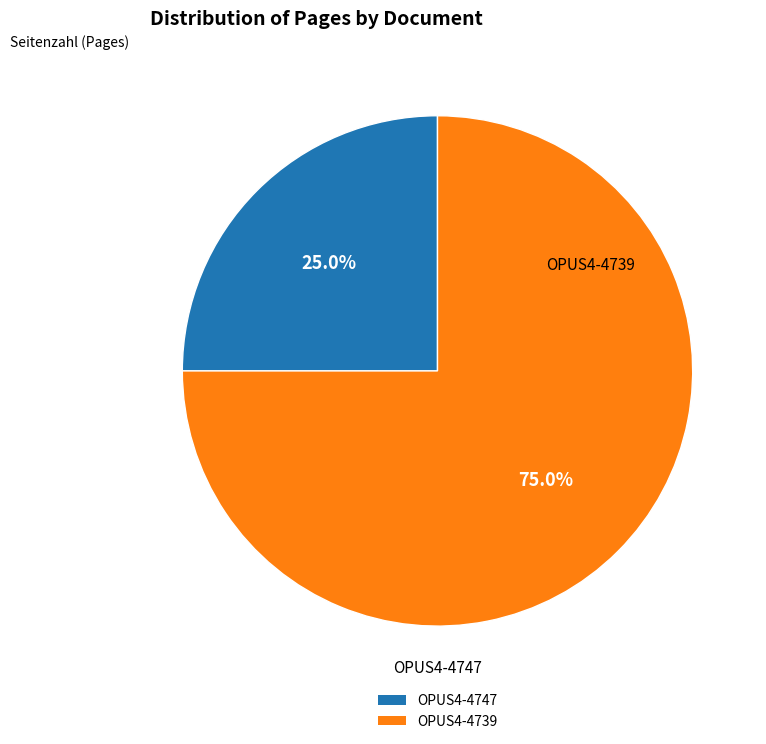

To the nearest percent, what is the combined percentage of OPUS4-4739 and OPUS4-4747?

100%